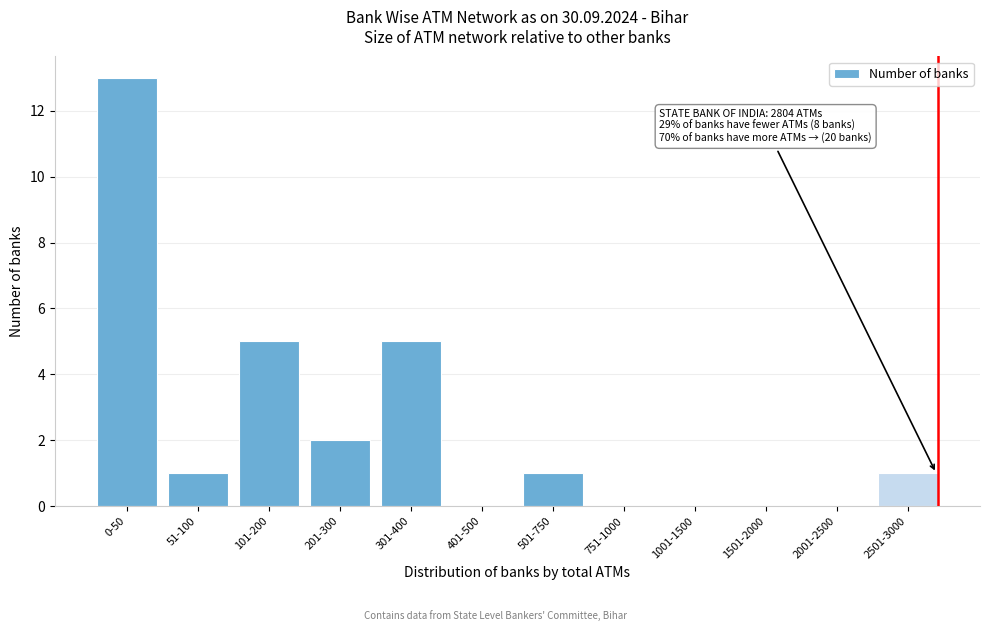

Reading left to right, extract all data points from this chart.

0-50=13	51-100=1	101-200=5	201-300=2	301-400=5	401-500=0	501-750=1	751-1000=0	1001-1500=0	1501-2000=0	2001-2500=0	2501-3000=1